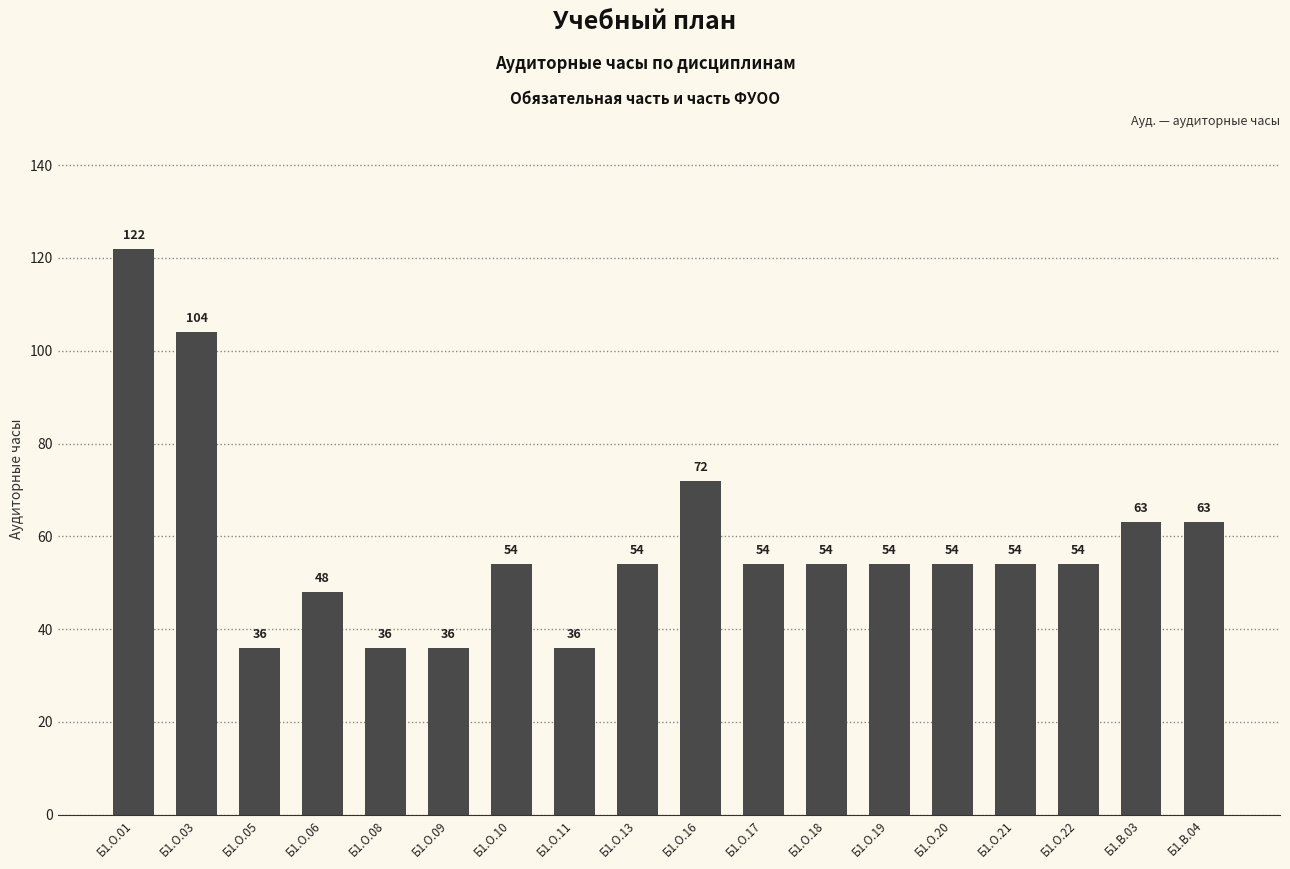

What is the value of the 16th bar from the left?

54